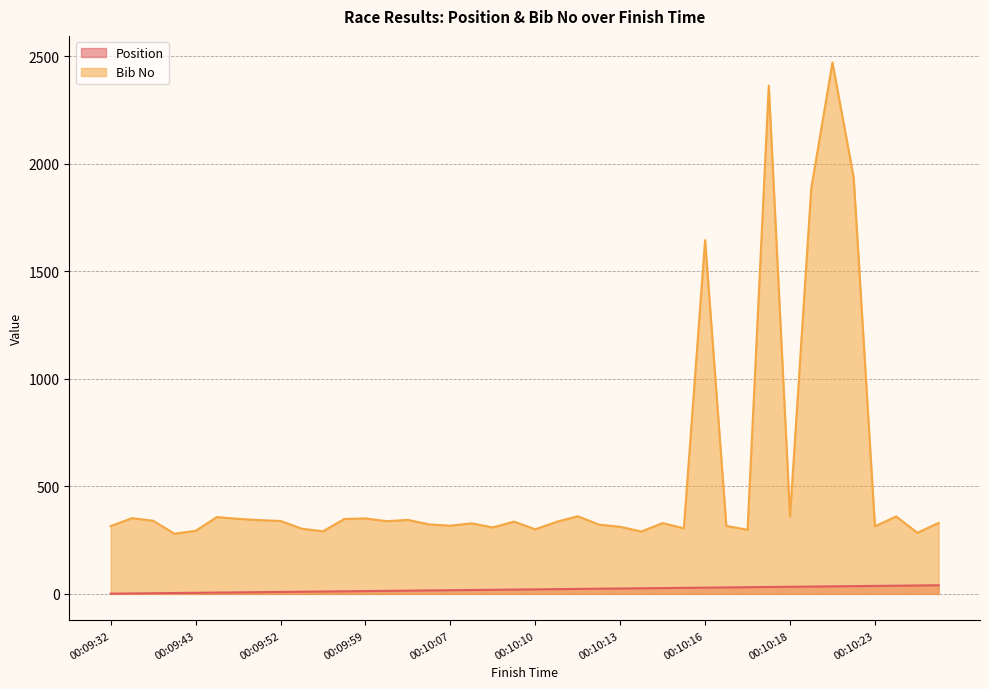

True or false: Position and Bib No cross at least once.

False